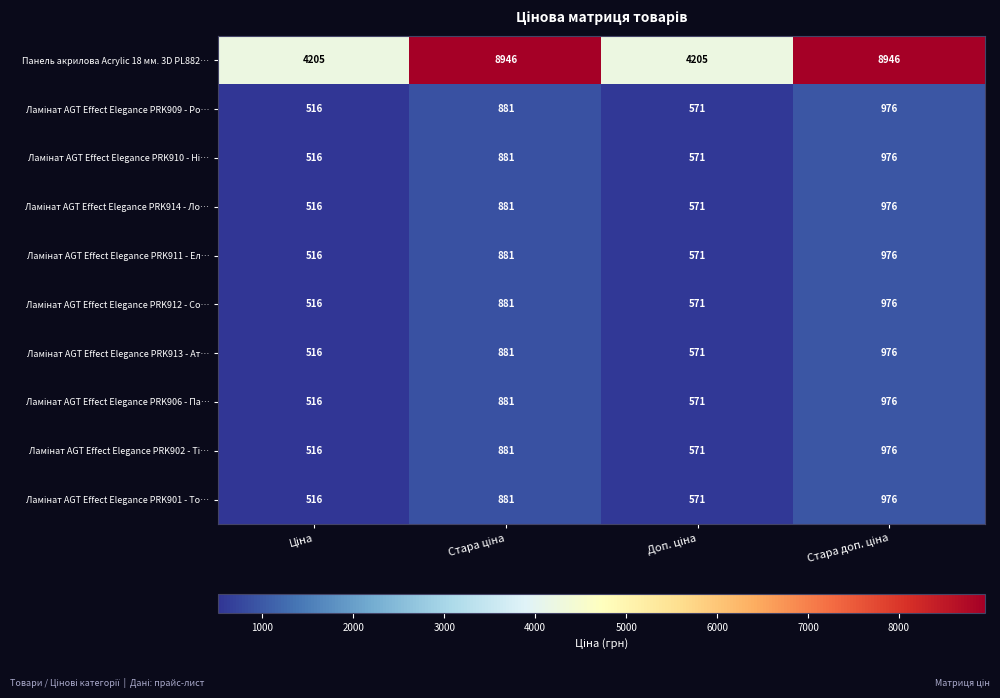

Which series has the largest range (max minus min)?

Панель акрилова Acrylic 18 мм. 3D PL882…